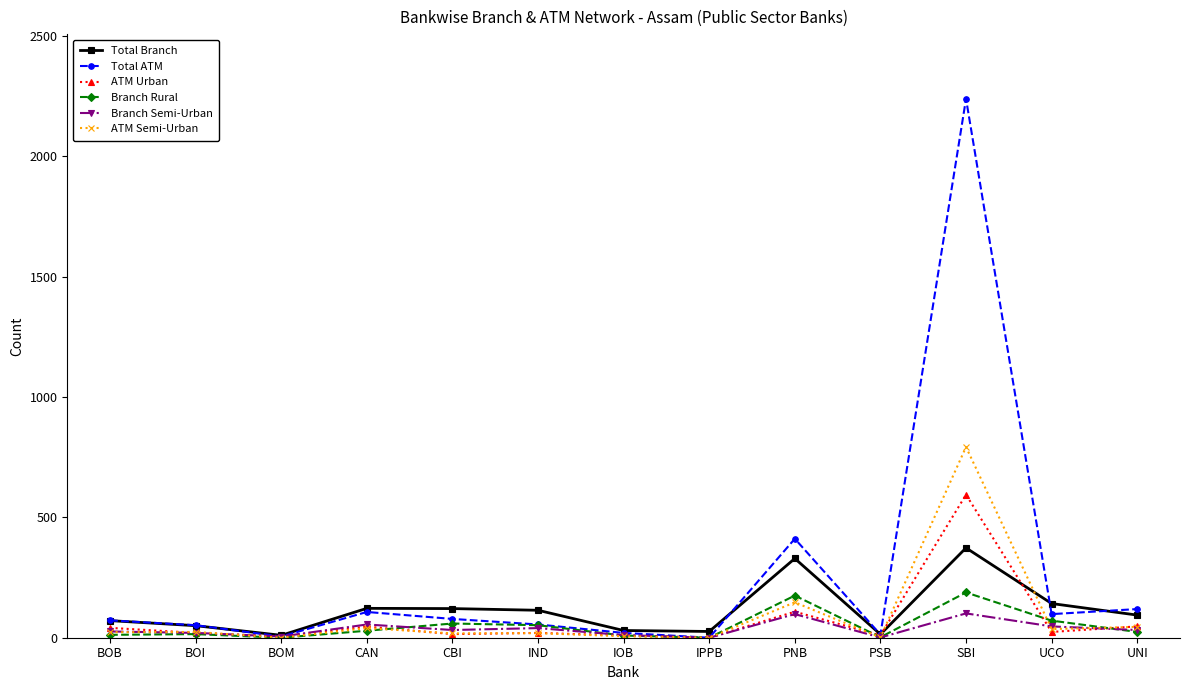

What is the difference between the highest and lowest values at SBI?

2137